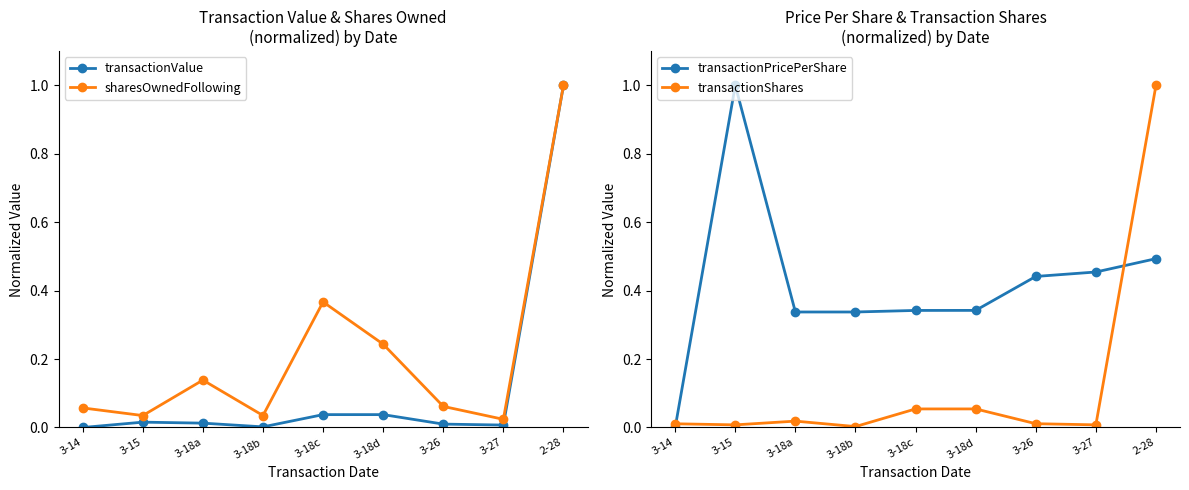

True or false: sharesOwnedFollowing has a value of 0.0 at 3-15.

False